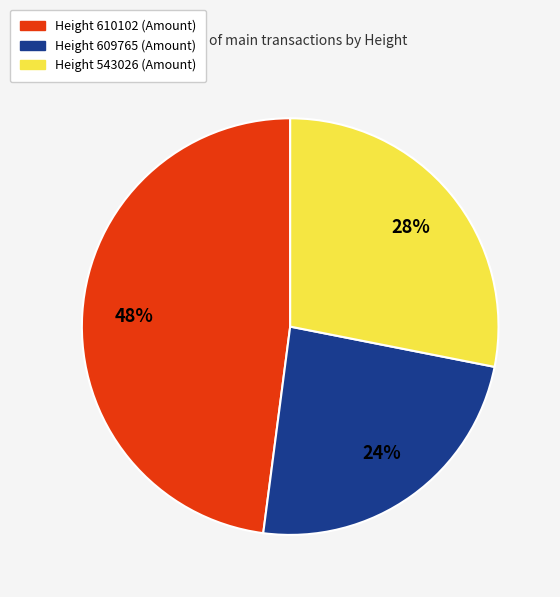

Is there any slice that represents more than half of the pie?

No